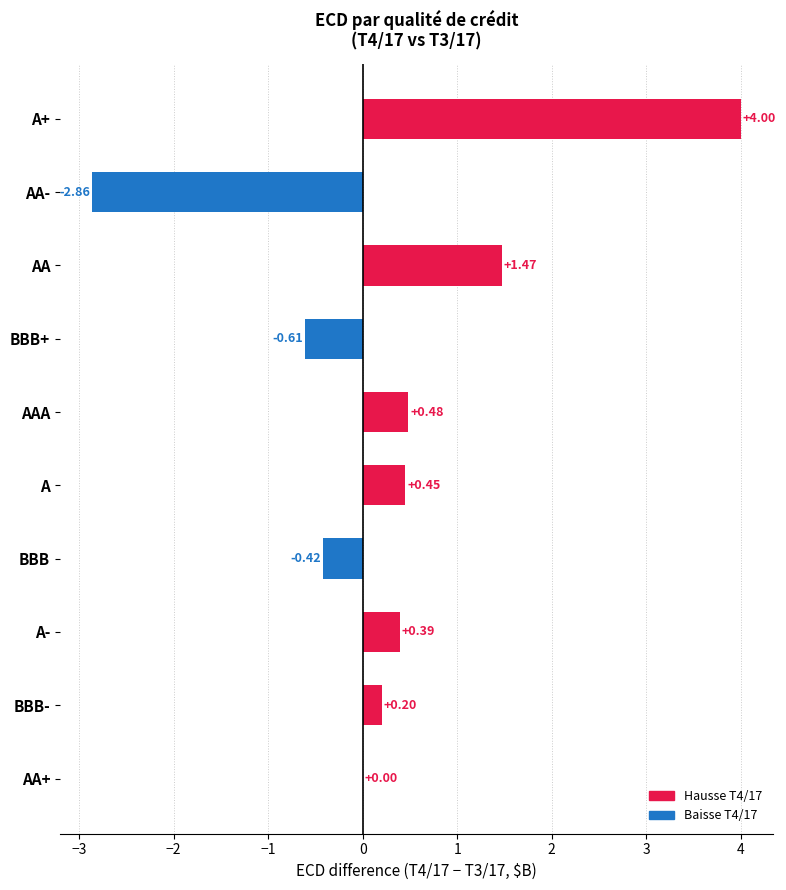

What is the sum of the values at AA- and A-?

-2.5